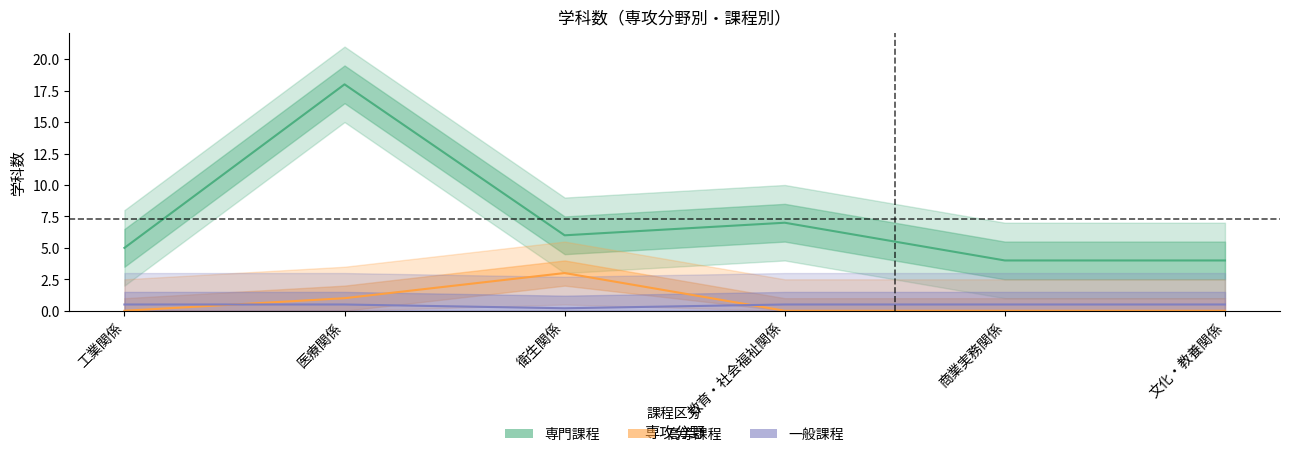

Rank the categories by 高等課程_計 value from highest to lowest.

衛生関係, 医療関係, 工業関係, 教育・社会福祉関係, 商業実務関係, 文化・教養関係